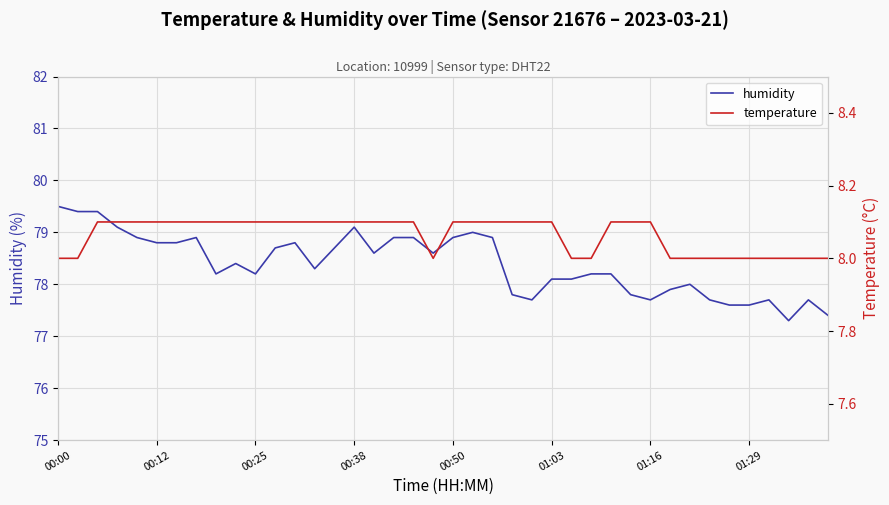

What is the difference between the maximum and minimum values in the temperature series?

0.1